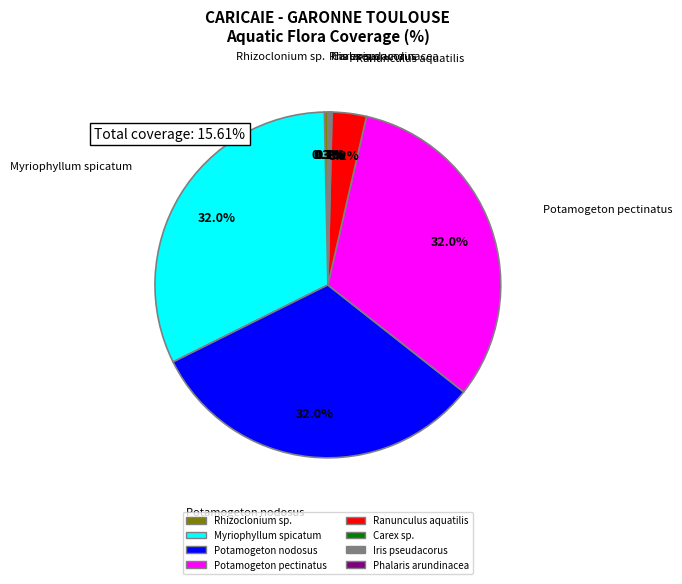

What is the ratio of the value at Myriophyllum spicatum to the value at Potamogeton pectinatus?

1.0